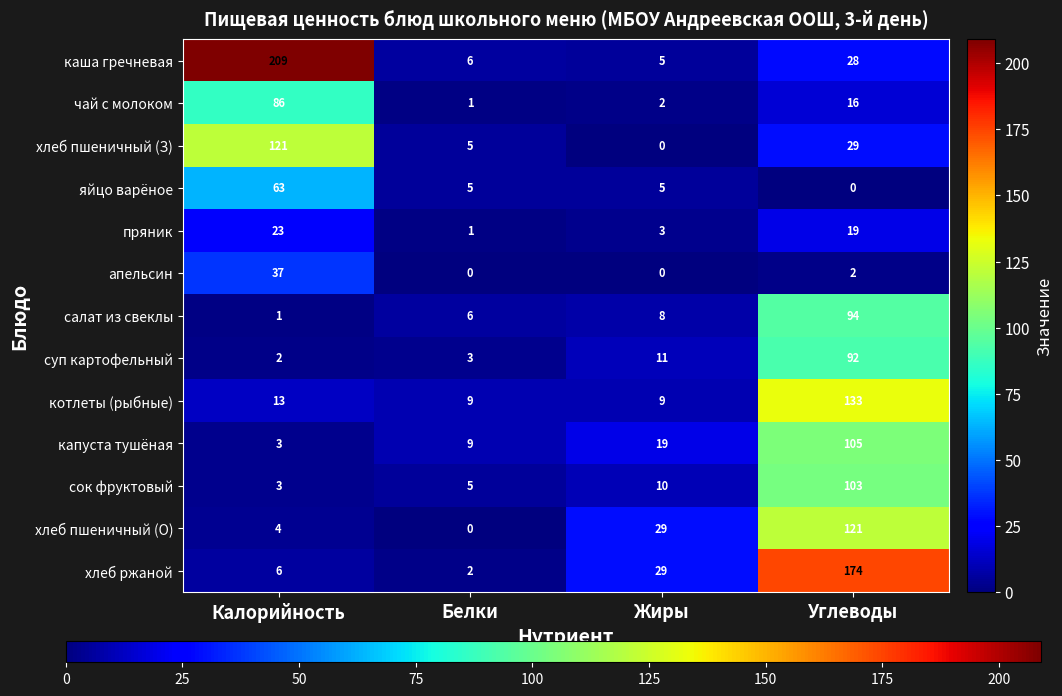

At which label is каша гречневая closest to 107?

Углеводы